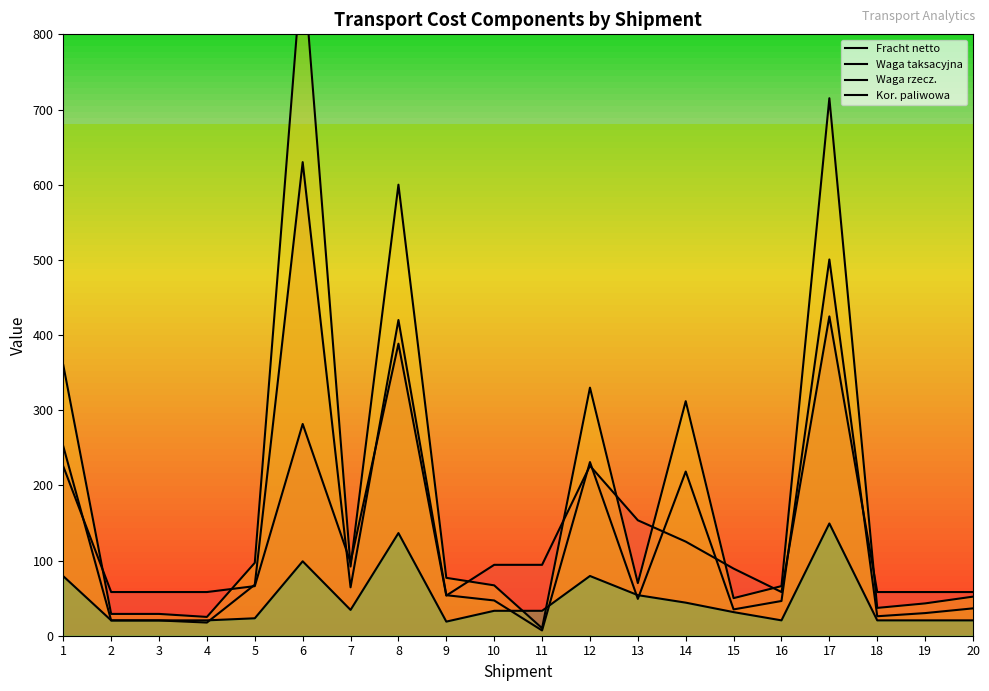

Reading left to right, list all the values displayed in this chart.

Fracht netto: 1=225.3	2=58.1	3=58.1	4=58.1	5=66.0	6=281.7	7=97.7	8=388.5	9=53.4	10=94.3	11=94.3	12=226.1	13=153.6	14=125.2	15=89.3	16=58.1	17=424.8	18=58.1	19=58.1	20=58.1
Waga taksacyjna: 1=252.0	2=20.3	3=20.3	4=17.5	5=67.9	6=630.0	7=64.4	8=420.0	9=53.9	10=46.9	11=7.0	12=231.0	13=49.0	14=218.4	15=35.0	16=46.2	17=500.5	18=25.9	19=30.1	20=36.4
Waga rzecz.: 1=360.0	2=29.0	3=29.0	4=25.0	5=97.0	6=900.0	7=92.0	8=600.0	9=77.0	10=67.0	11=10.0	12=330.0	13=70.0	14=312.0	15=50.0	16=66.0	17=715.0	18=37.0	19=43.0	20=52.0
Kor. paliwowa: 1=79.2	2=20.4	3=20.4	4=20.4	5=23.2	6=99.0	7=34.3	8=136.6	9=18.8	10=33.1	11=33.1	12=79.5	13=54.0	14=44.0	15=31.4	16=20.4	17=149.3	18=20.4	19=20.4	20=20.4